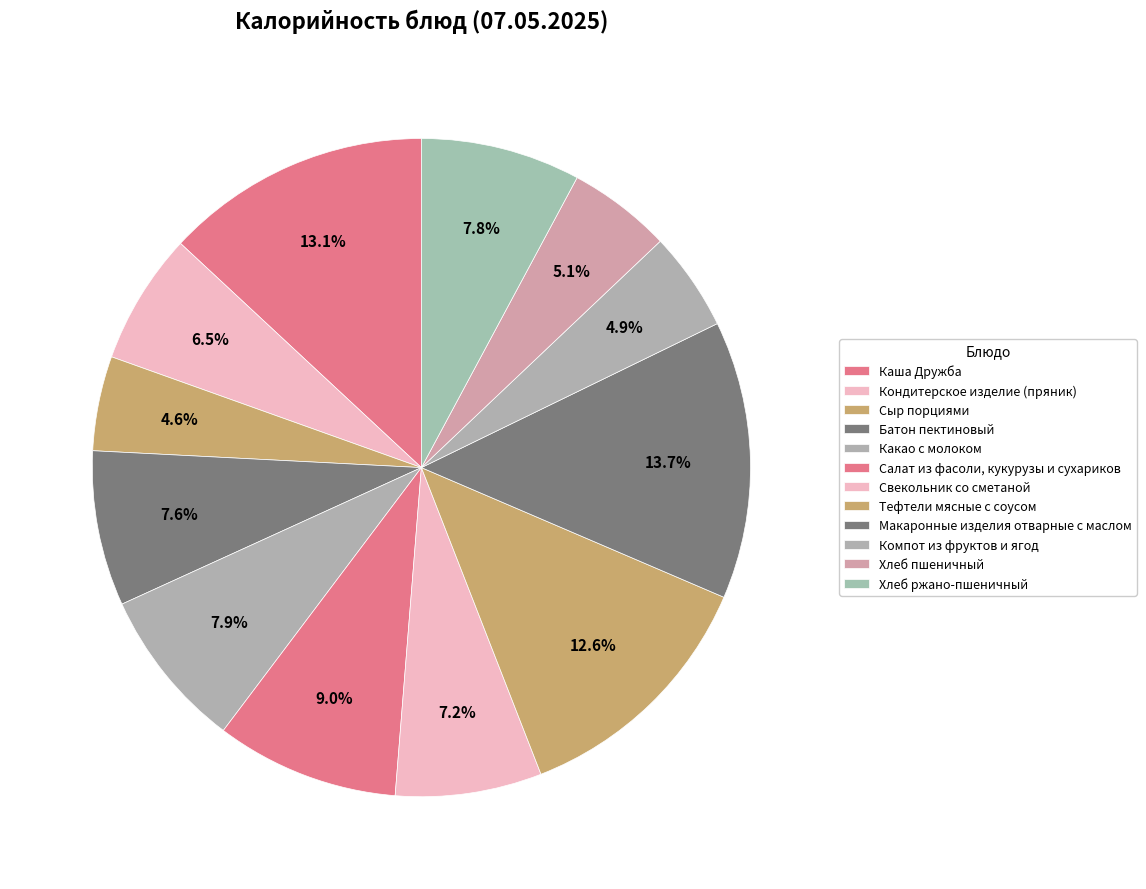

The Каша Дружба slice represents 7% of the pie. True or false?

False